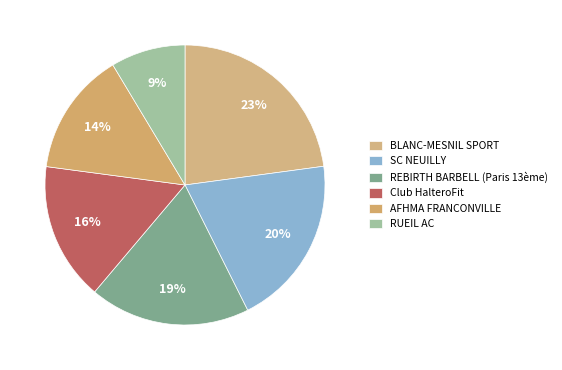

Does BLANC-MESNIL SPORT account for over 50% of the chart?

No